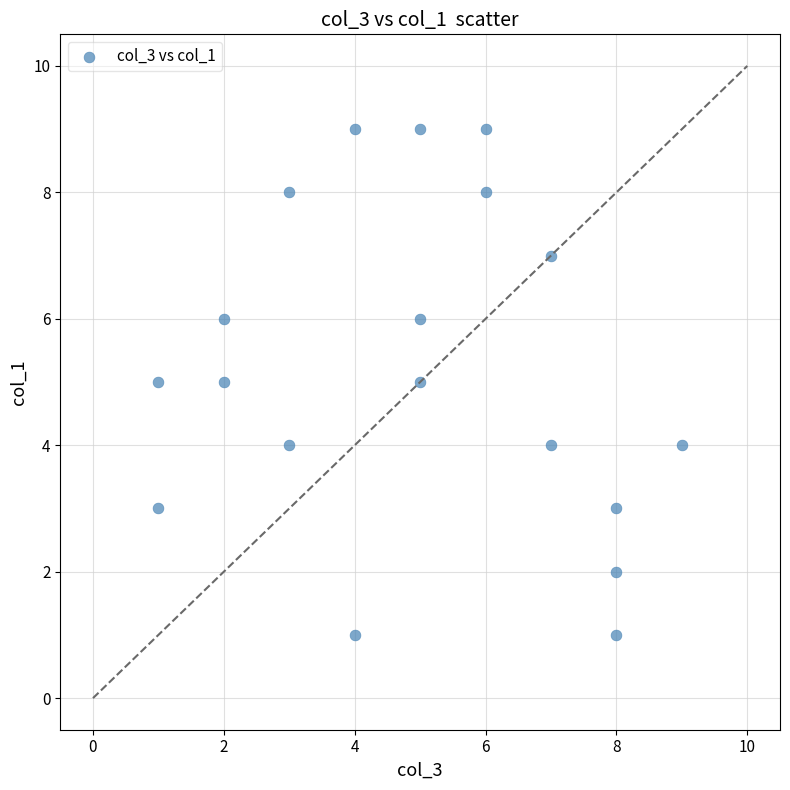

What is the range of X values (max minus min)?

8